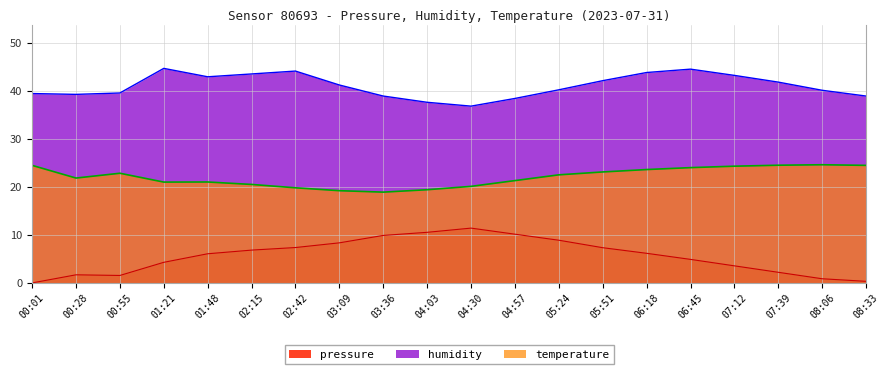

Count the number of categories in the chart.

20